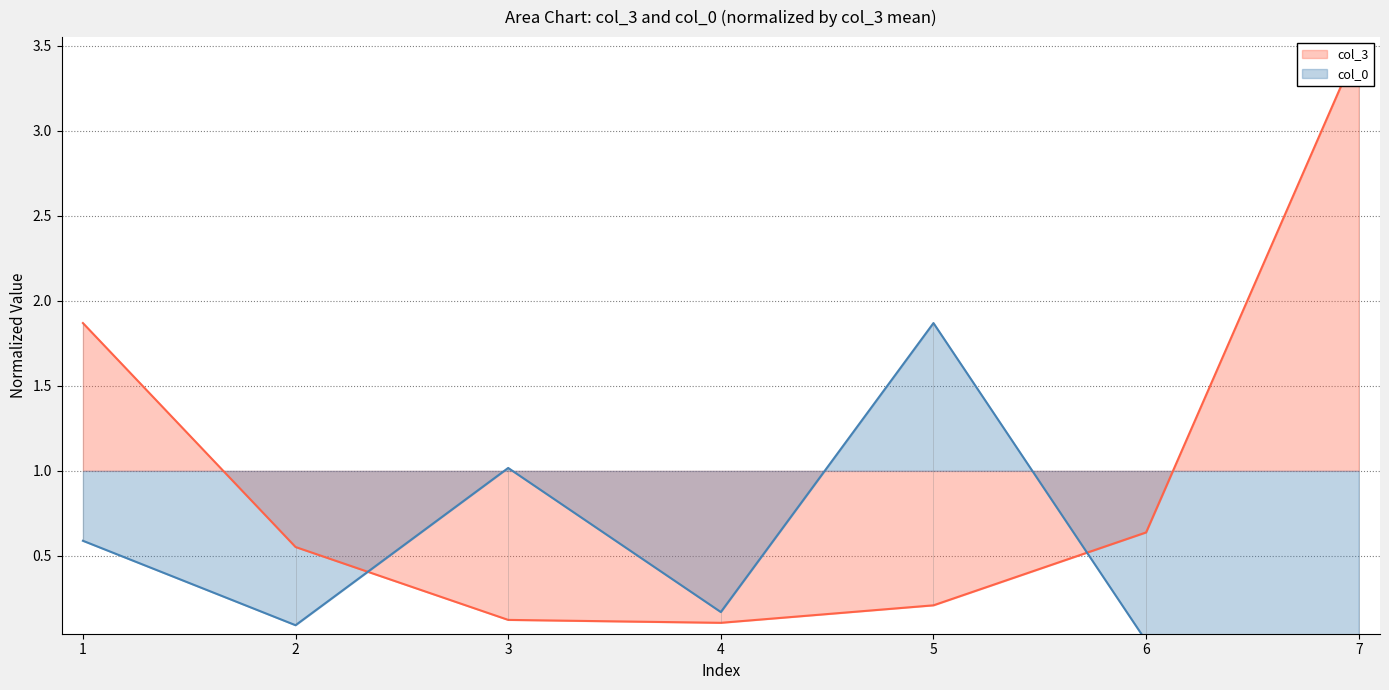

Which series changed the most between 4 and 5?

col_0